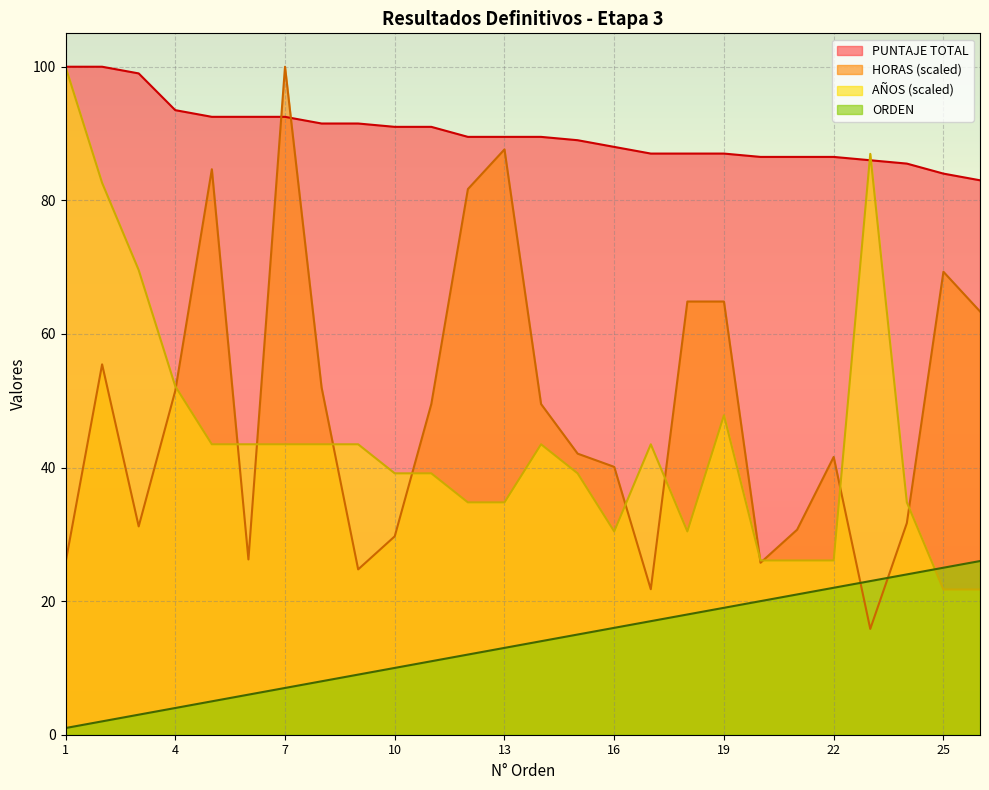

True or false: PUNTAJE TOTAL has more than 0 points higher than both neighbors.

False